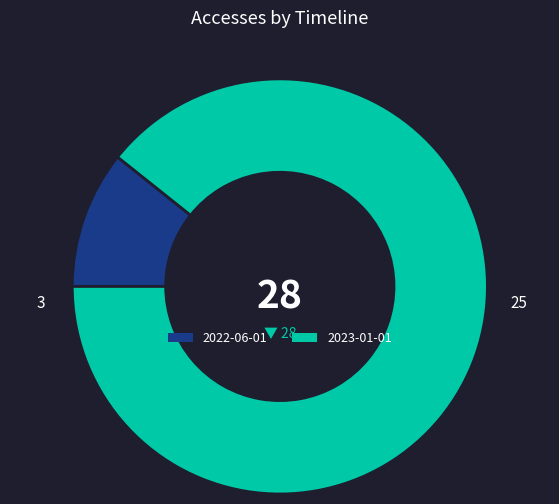

Is there any slice that represents more than half of the pie?

Yes